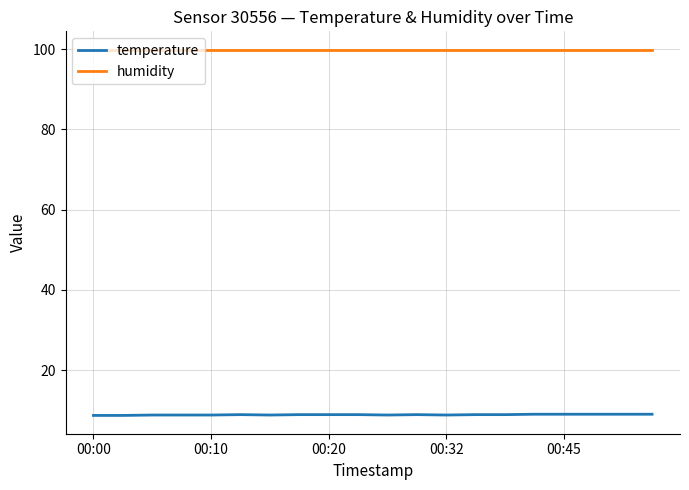

Rank the series by their maximum value, from lowest to highest.

temperature, humidity